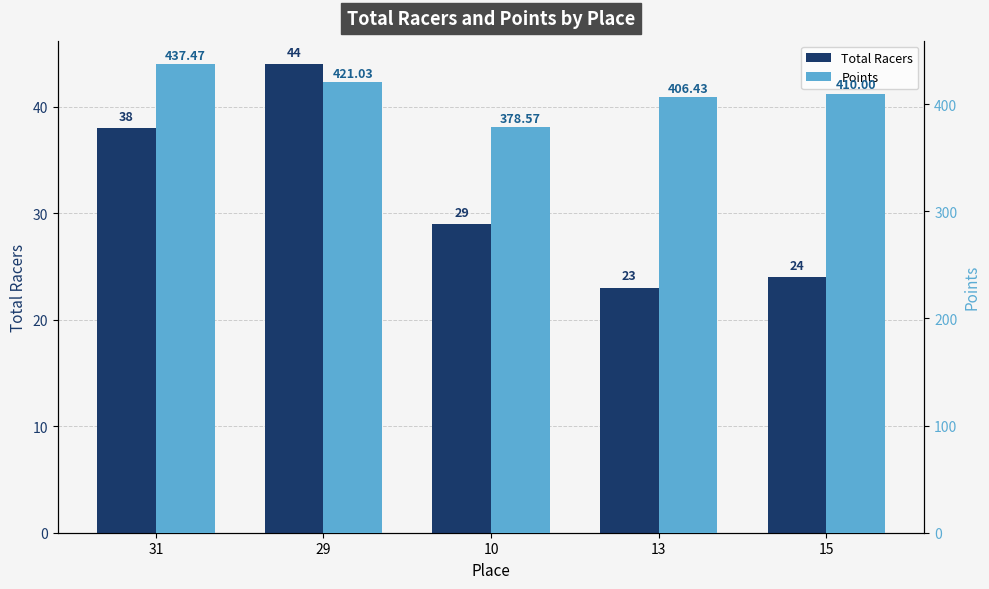

What is the difference between the Points values at 29 and 13?

14.6